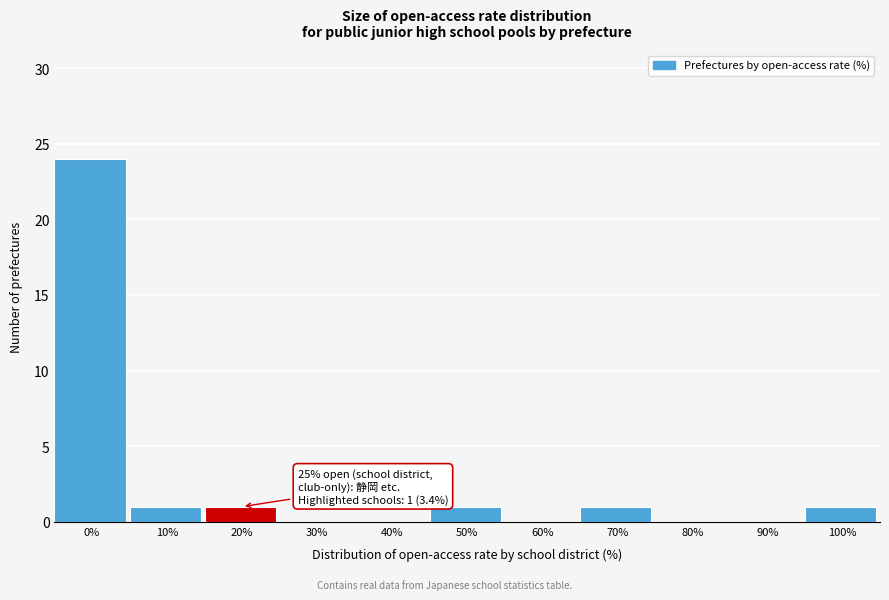

Reading left to right, transcribe all the data shown in this chart.

0%=24	10%=1	20%=1	30%=0	40%=0	50%=1	60%=0	70%=1	80%=0	90%=0	100%=1